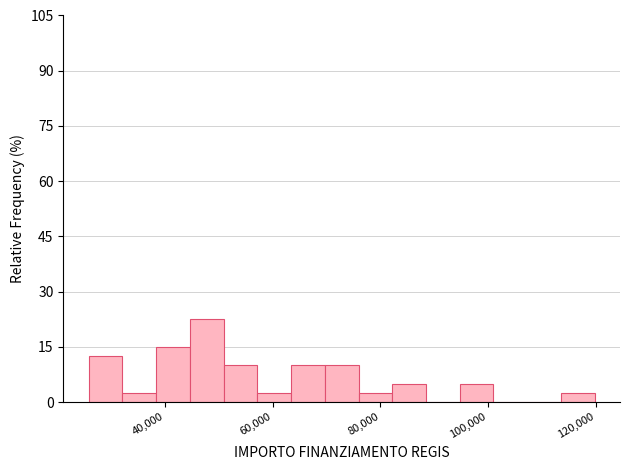

Read against the x-axis, roughly where is the centre of the tallest bar?

48000